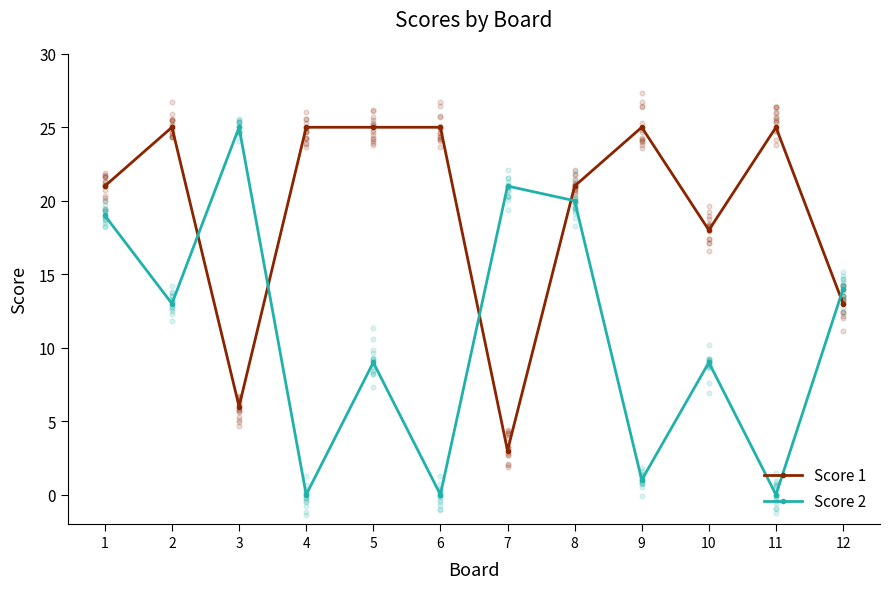

At how many categories does at least one series exceed 5?

12